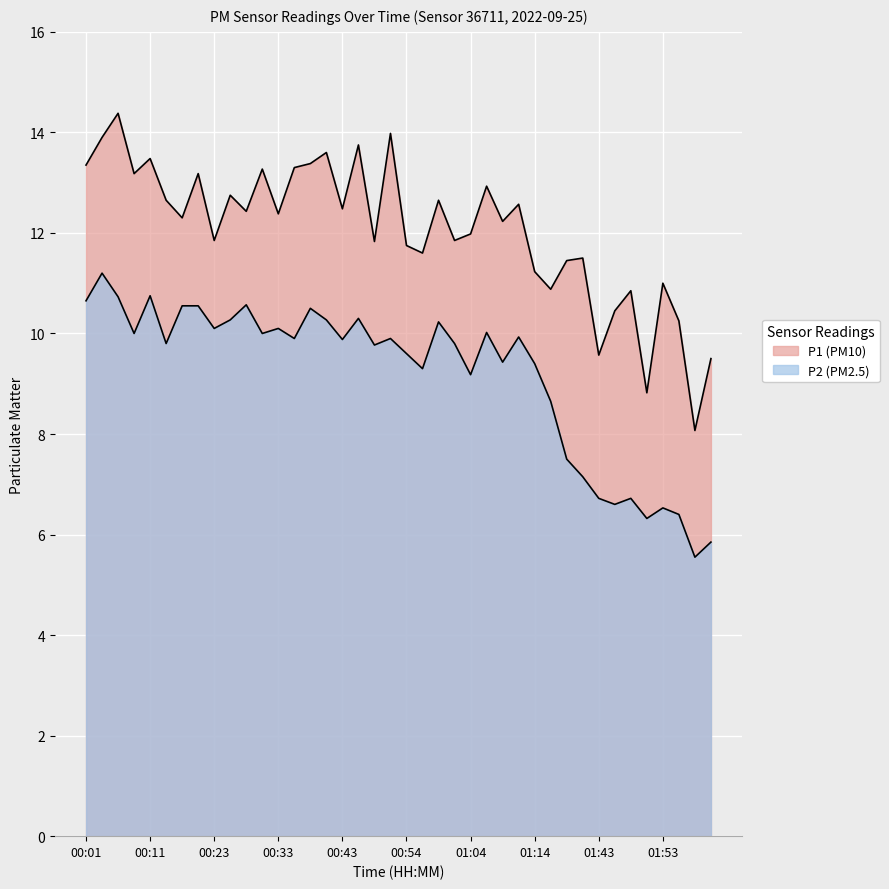

What is the value of the P1 point at the 22nd from the left?

11.6